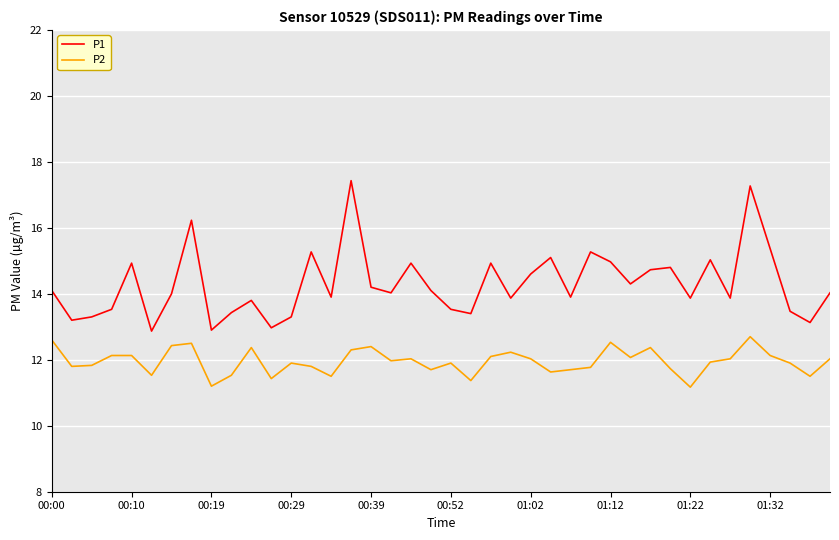

What is the highest value of the P2 series?

12.7